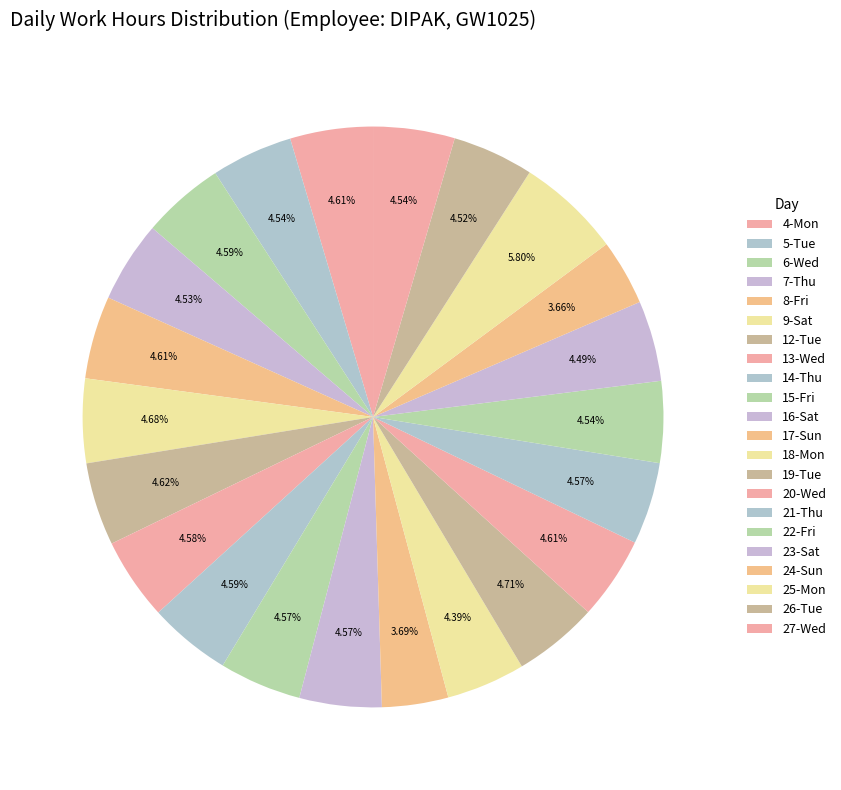

What percentage do 14-Thu and 24-Sun together represent?

8.2%